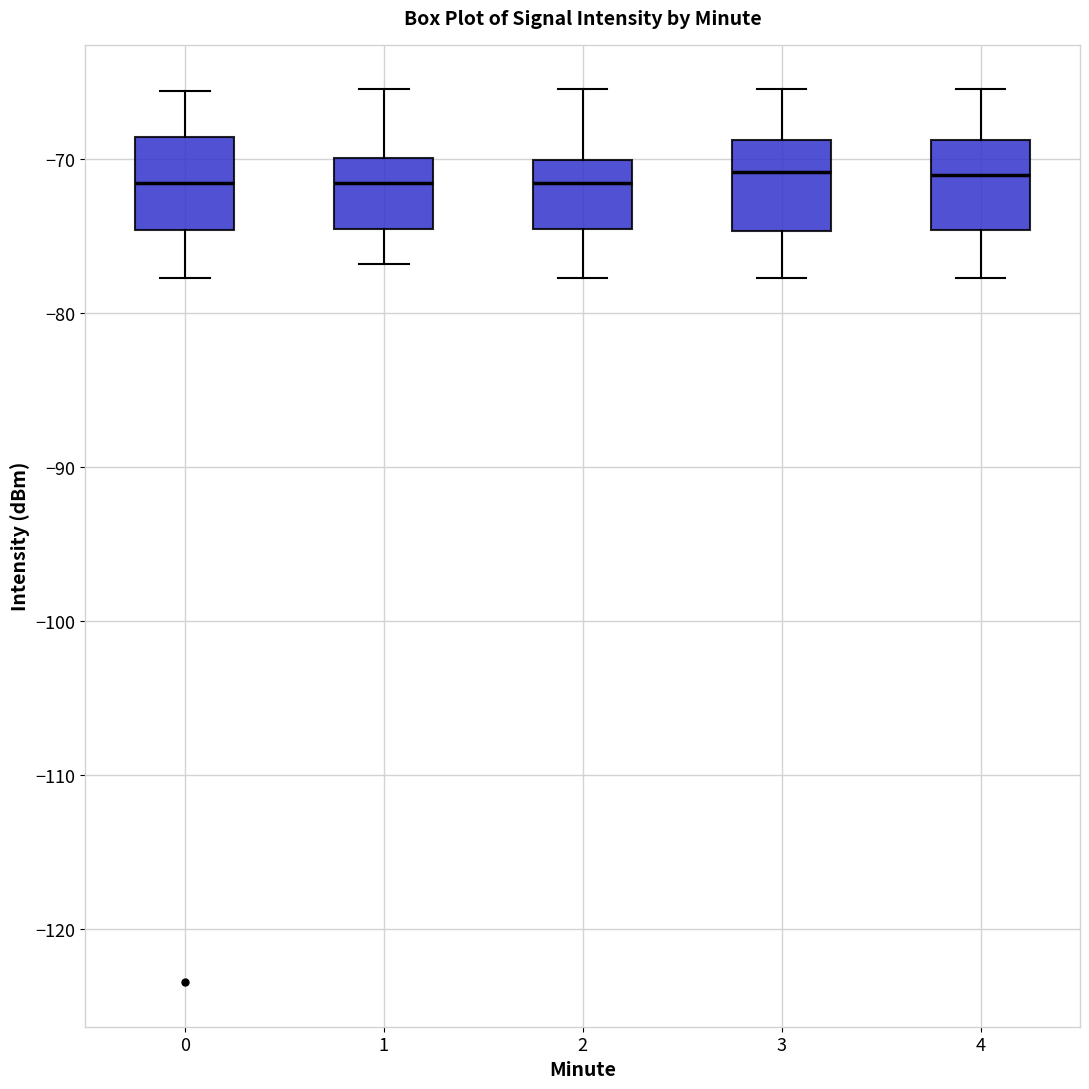

Where does the upper whisker of the box at x = 0 end on the y-axis? The values are not printed on the chart, so give them approximately, as read against the axis.

-66